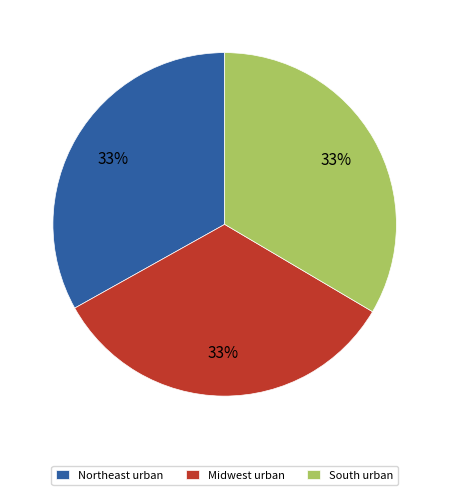

To the nearest percent, what is the average slice percentage?

33%